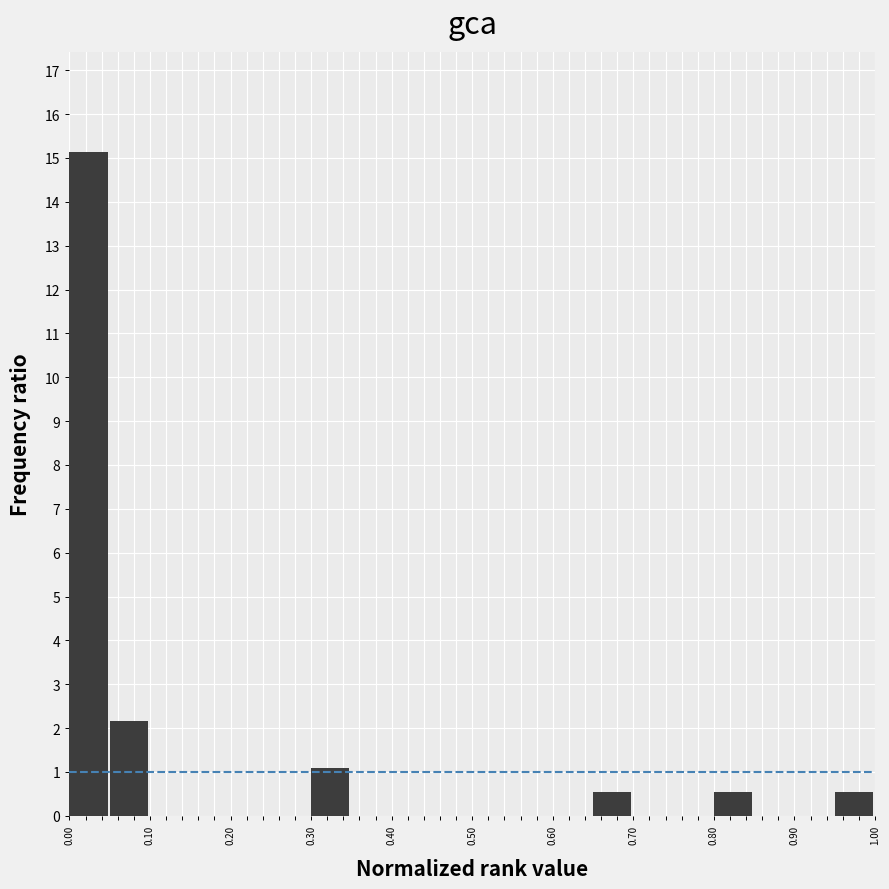

Over which range of the x-axis is the bar tallest?

0.00 to 0.05